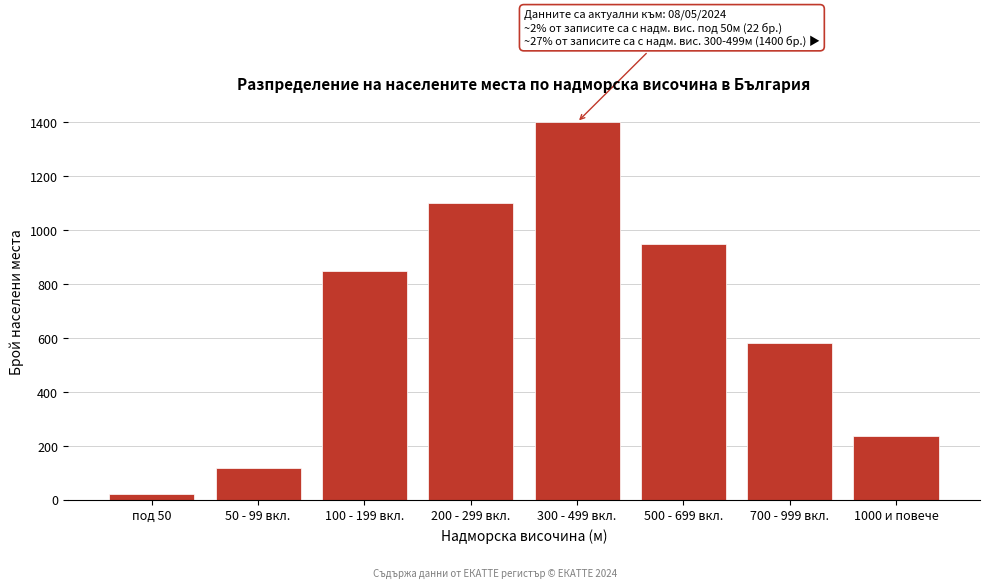

Reading right to left, what are all the values shown in this chart?

237	580	950	1400	1100	850	120	22